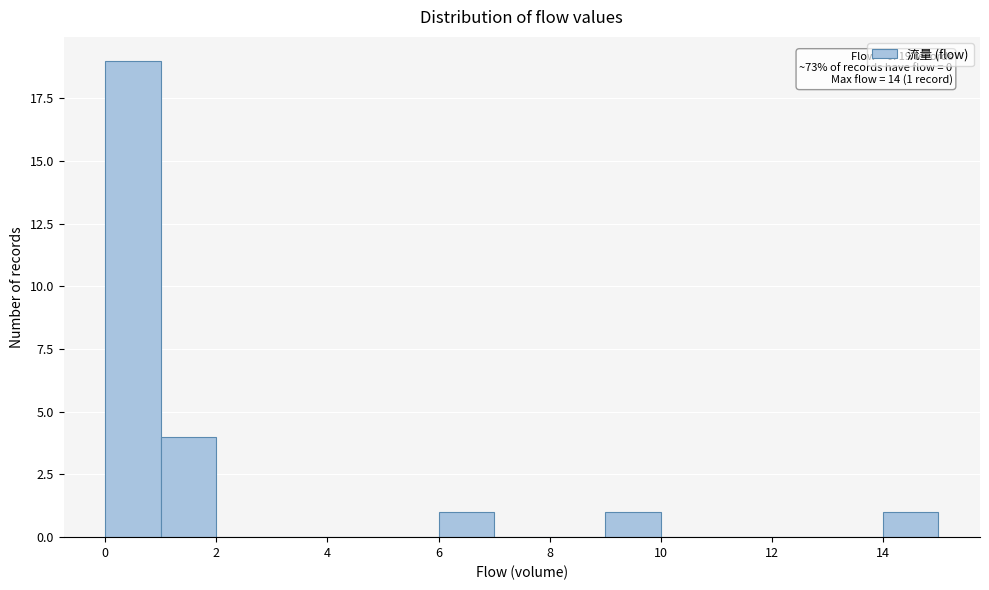

Which range on the x-axis has the tallest bar?

0 to 1